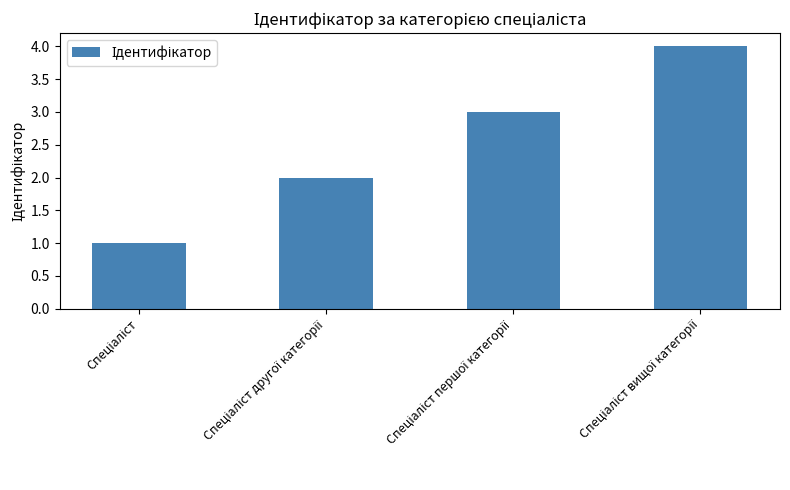

What is the sum of all values?

10